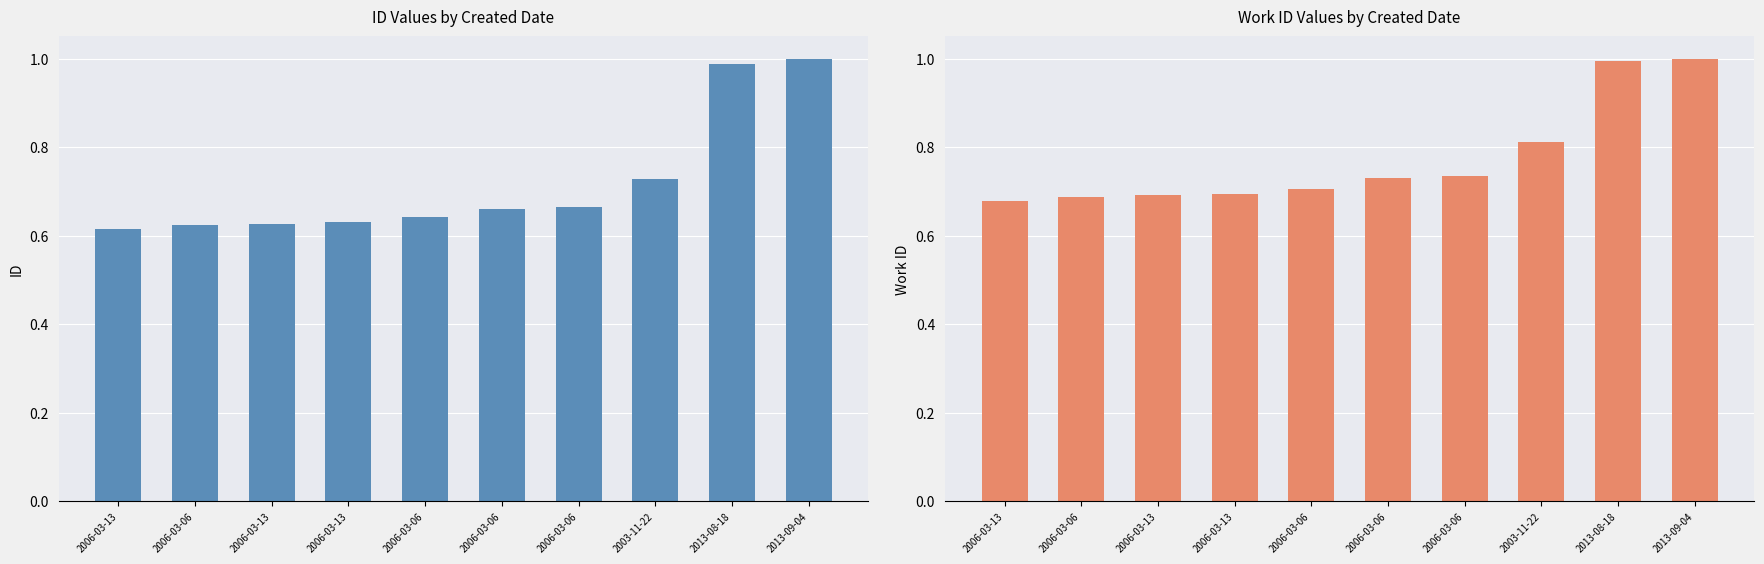

At which label does work_id reach its minimum?

2006-03-13